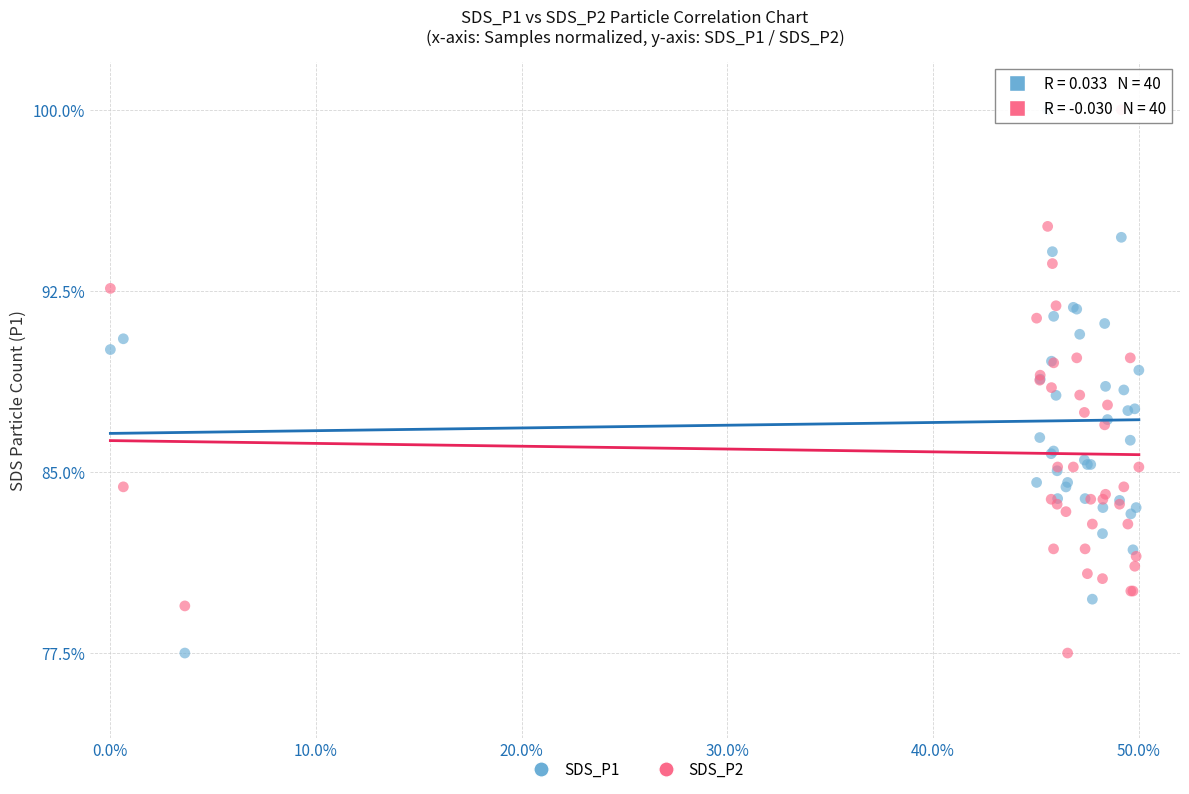

What is the X range (max minus min) for the scatter plot?

50.0